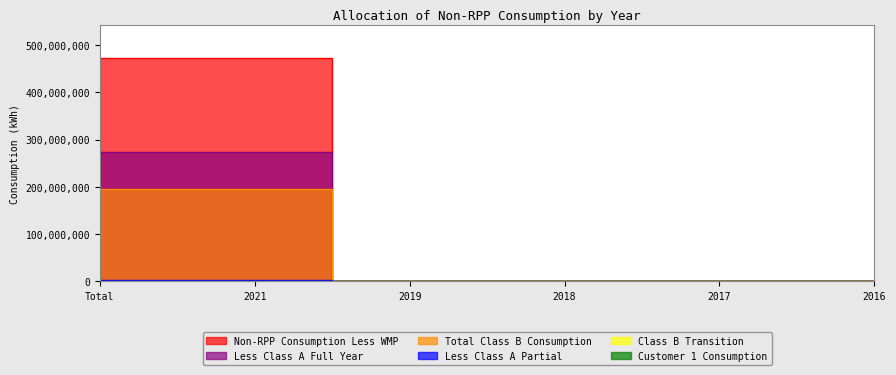

At which category is the sum across all series the highest?

Total